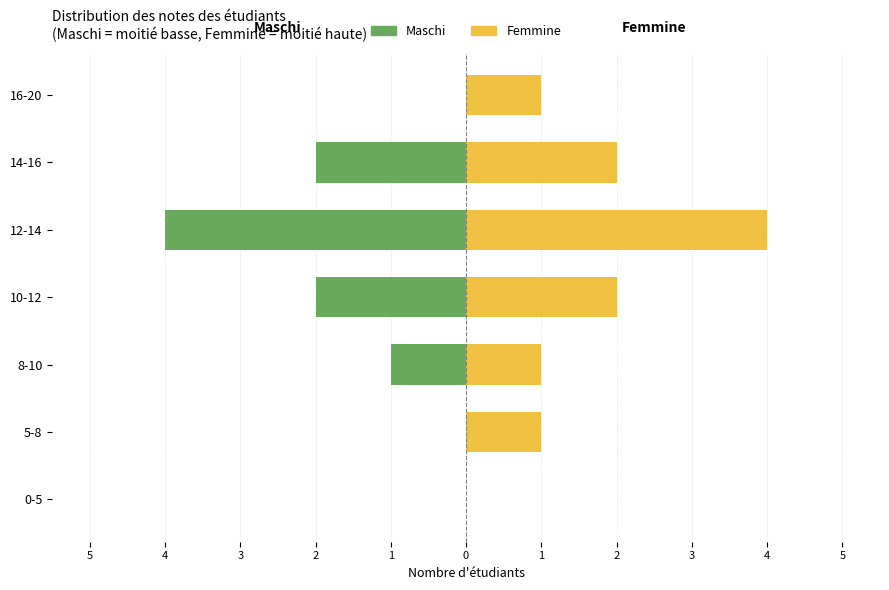

How many bars are there in each group?

2